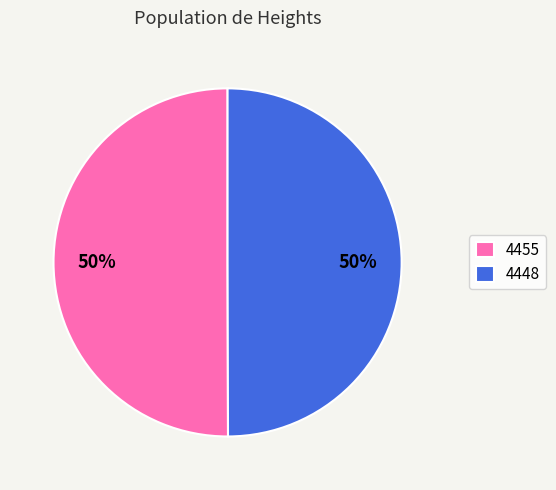

Do 4448 and 4455 together represent more than half of the pie?

Yes